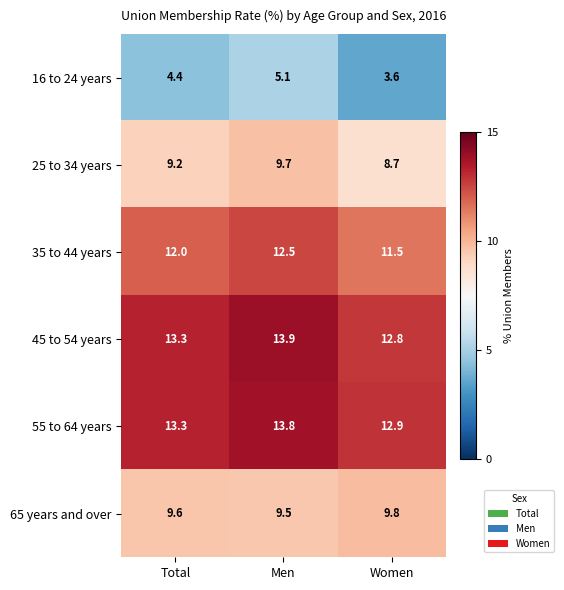

What is the spread (max minus min) of values at Women?

9.3